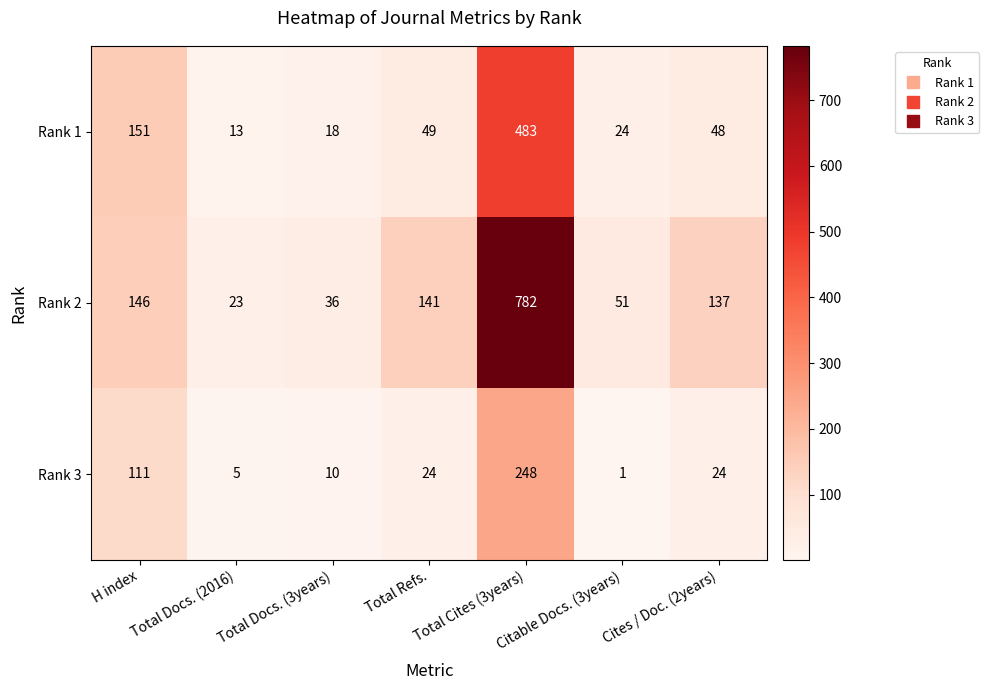

At which category is the sum across all series the highest?

Total Cites (3years)